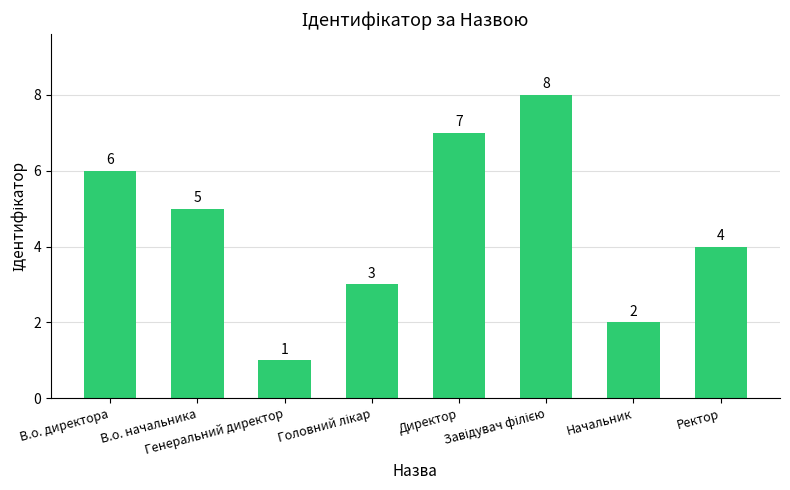

What is the maximum value shown in the chart?

8